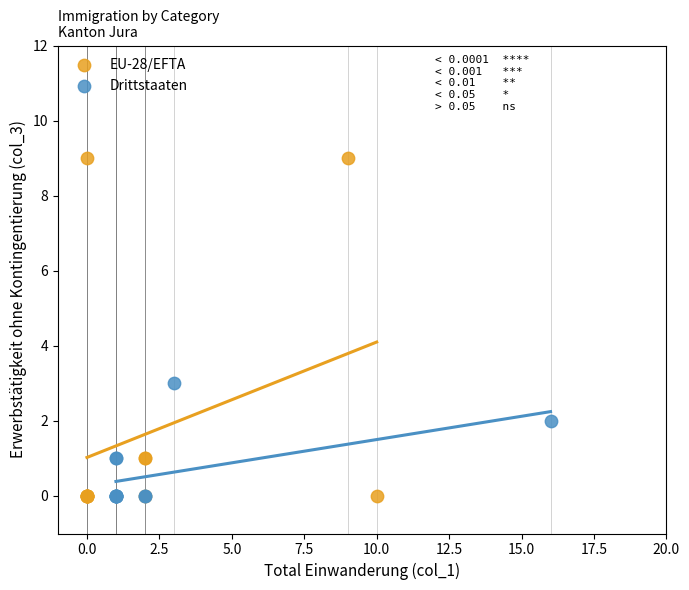

Which series contains the highest Y value?

EU-28/EFTA